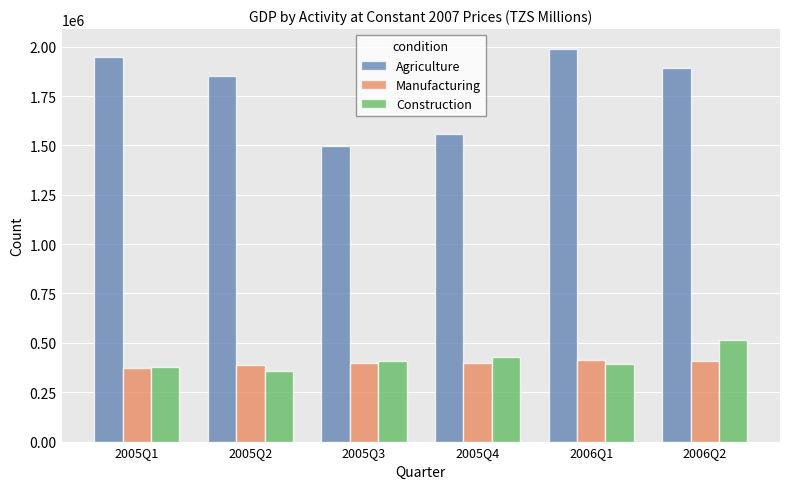

What is the maximum value shown in the chart?

1989464.6